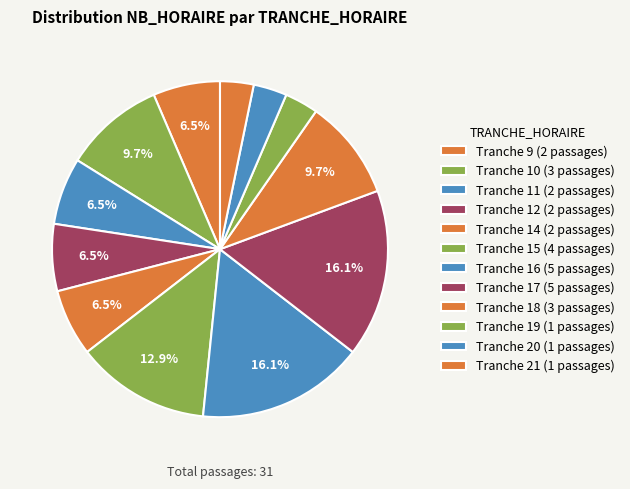

Is there any slice that represents more than half of the pie?

No